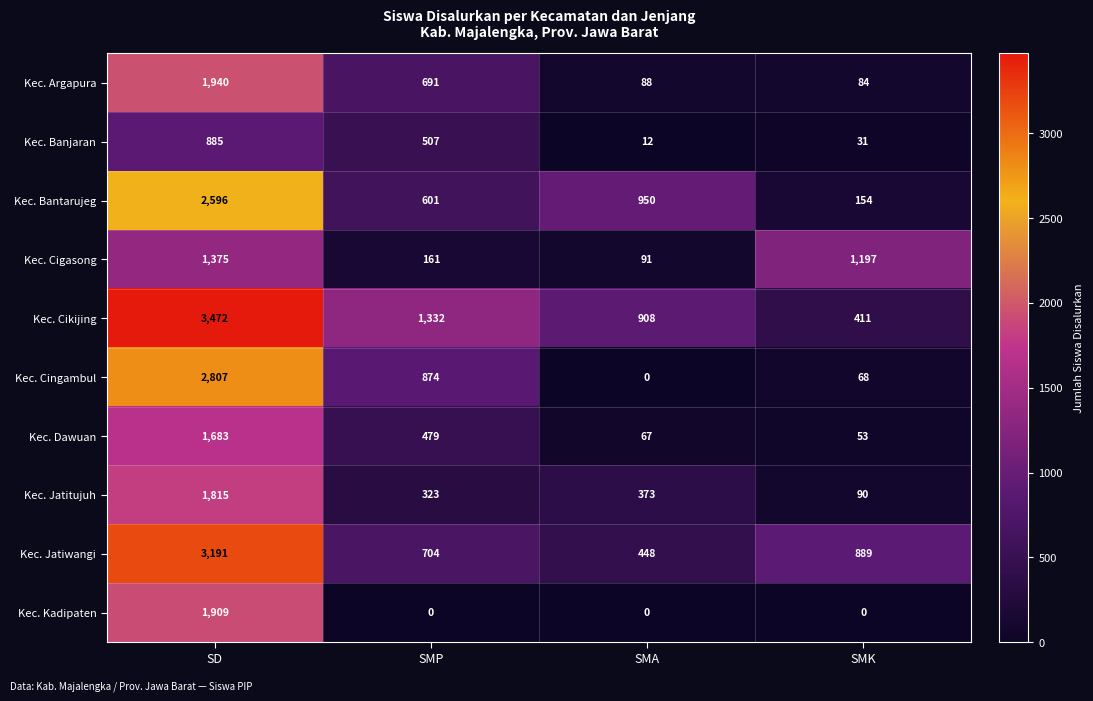

Rank the series at SD from highest to lowest value.

Kec. Cikijing, Kec. Jatiwangi, Kec. Cingambul, Kec. Bantarujeg, Kec. Argapura, Kec. Kadipaten, Kec. Jatitujuh, Kec. Dawuan, Kec. Cigasong, Kec. Banjaran